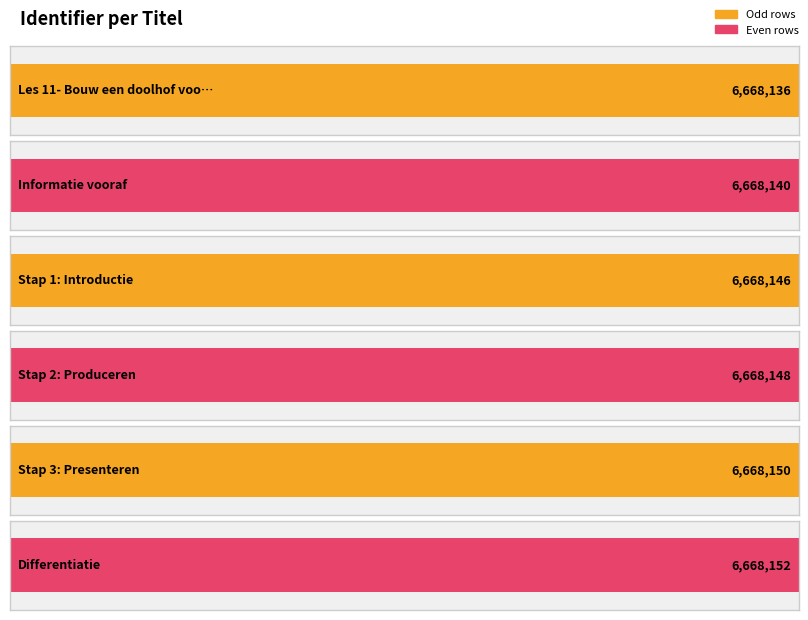

Rank the categories by value from highest to lowest.

Differentiatie, Stap 3: Presenteren, Stap 2: Produceren, Stap 1: Introductie, Informatie vooraf, Les 11- Bouw een doolhof voor de Beebot